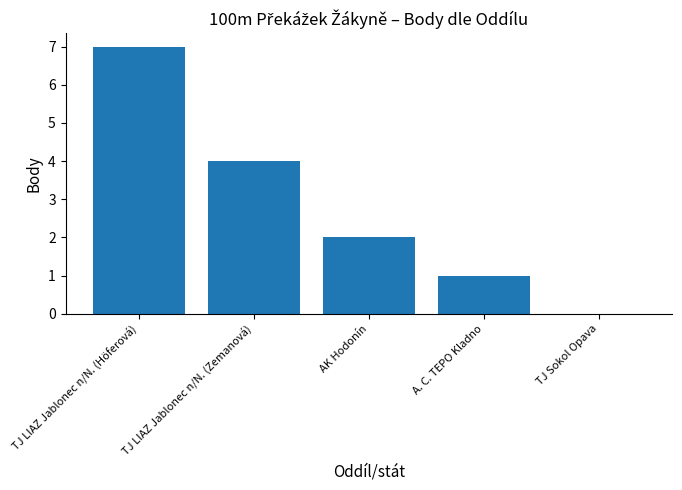

What is the sum of the values at A. C. TEPO Kladno and TJ Sokol Opava?

1